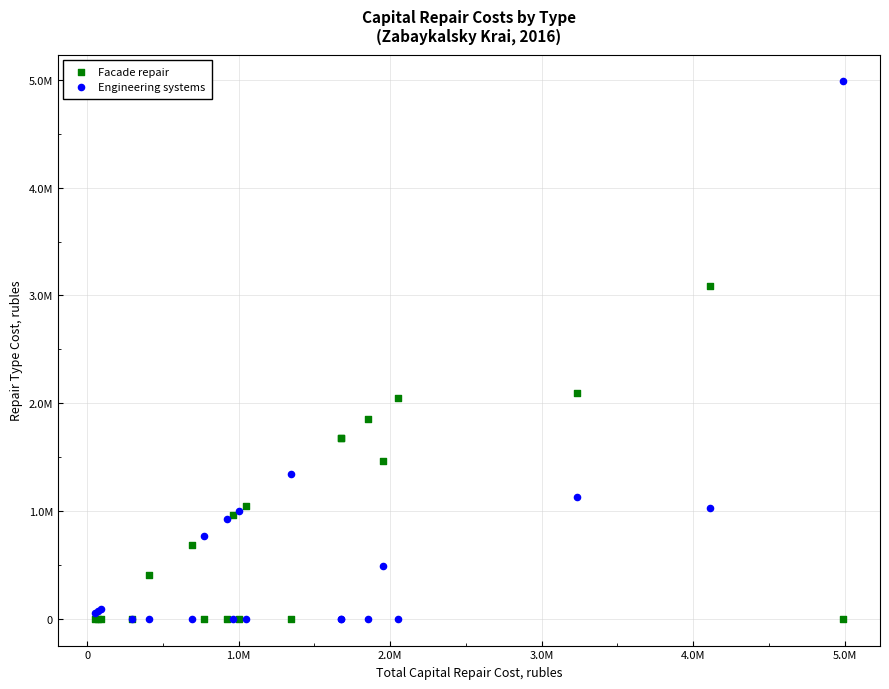

Which series has the largest Y range (max minus min)?

Engineering systems